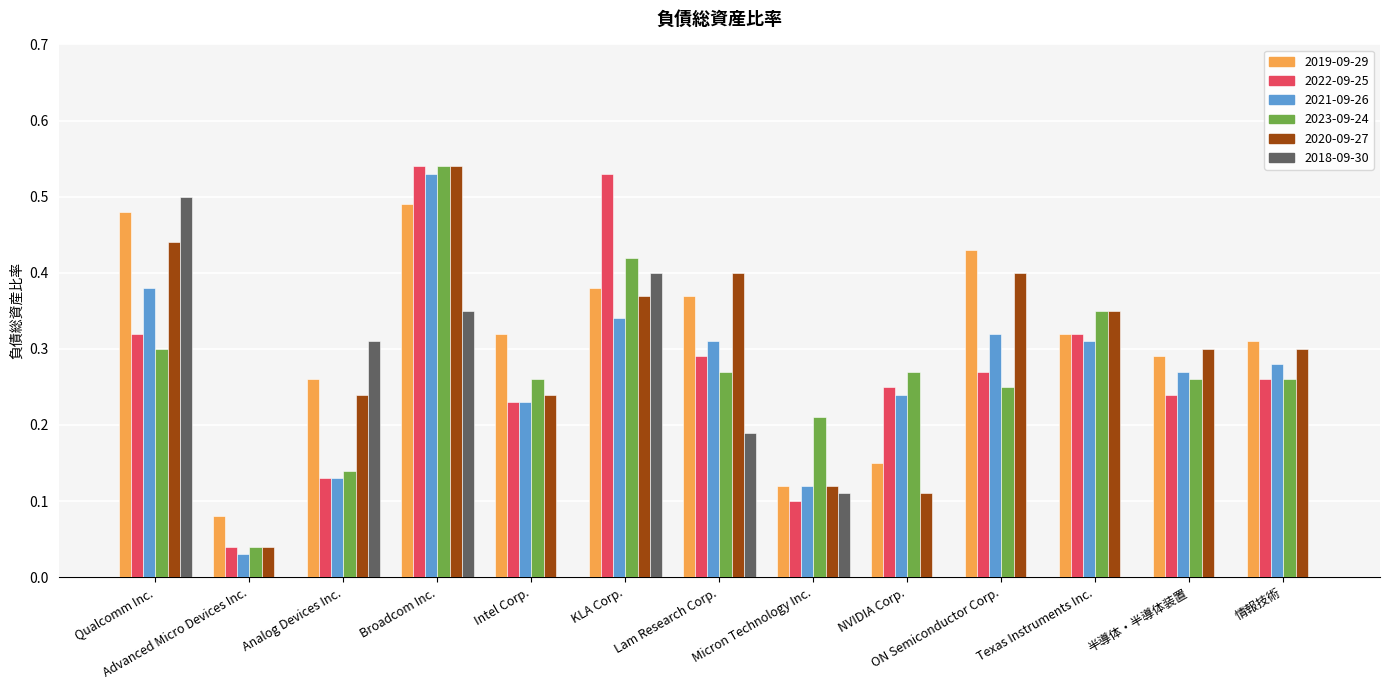

Is it true that 2019-09-29 equals 0.3 at 情報技術?

True